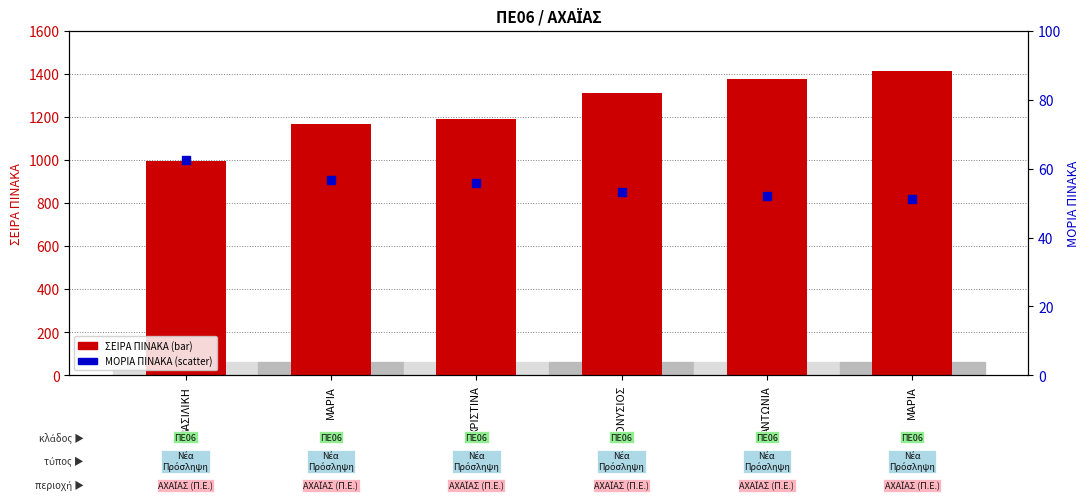

Which series has the largest total across all categories?

ΣΕΙΡΑ ΠΙΝΑΚΑ